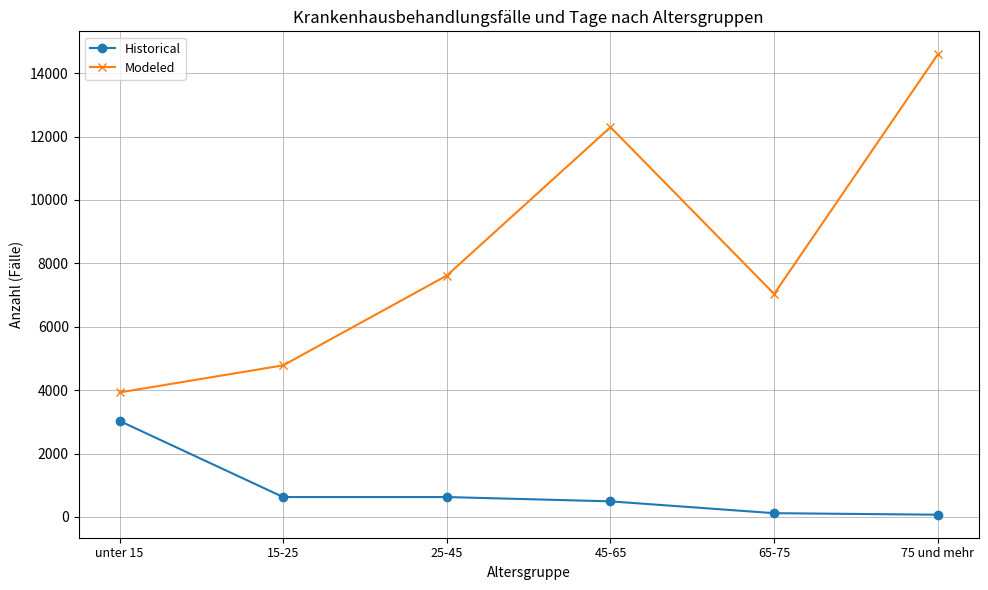

What are all the series names shown in the legend?

Historical, Modeled